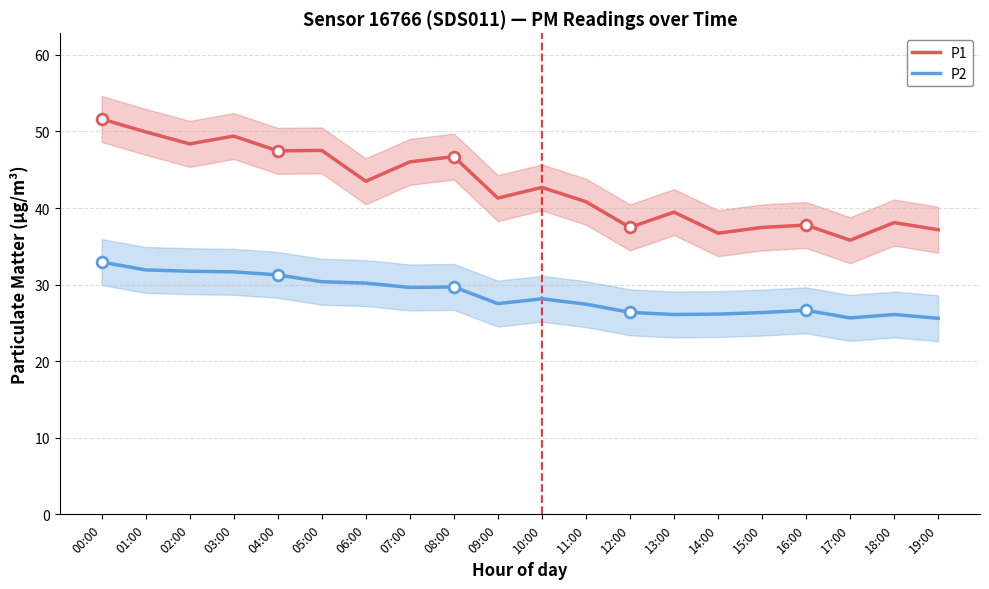

At which category is the sum across all series the highest?

00:00